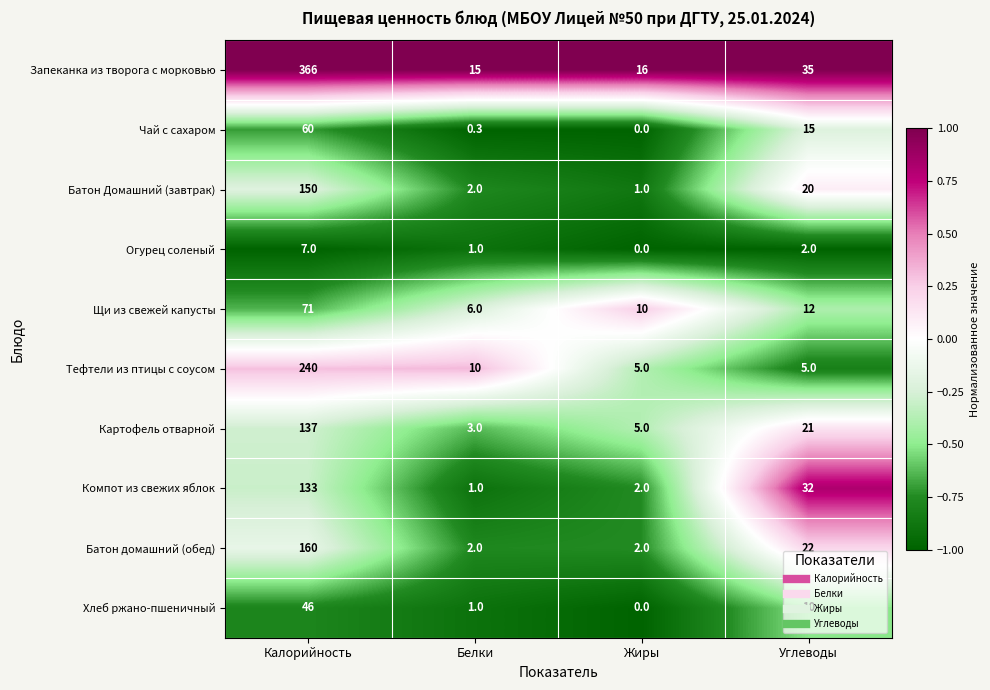

Which series has the largest range (max minus min)?

Запеканка из творога с морковью